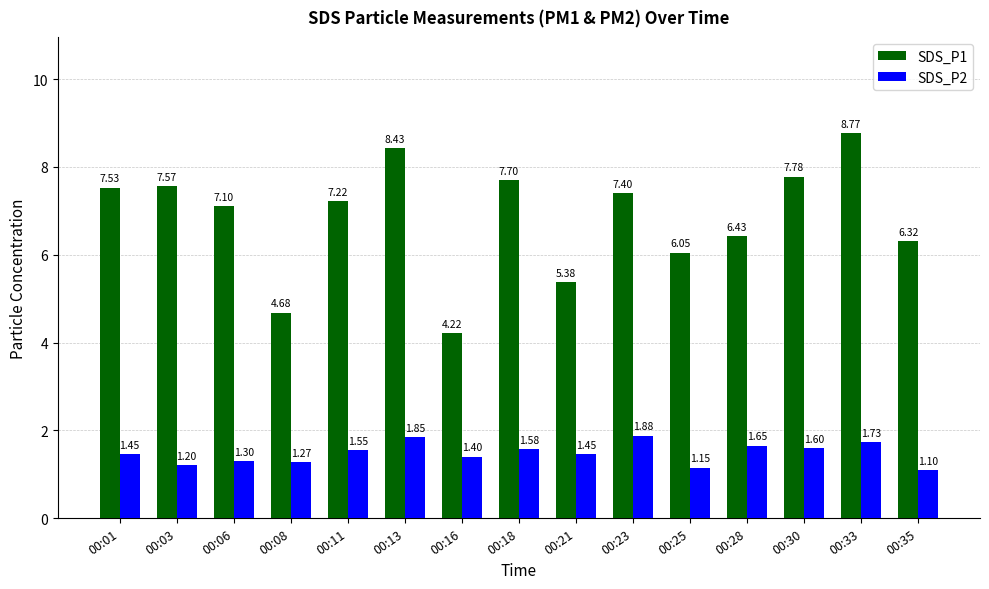

Which series changed the most between 00:08 and 00:13?

SDS_P1